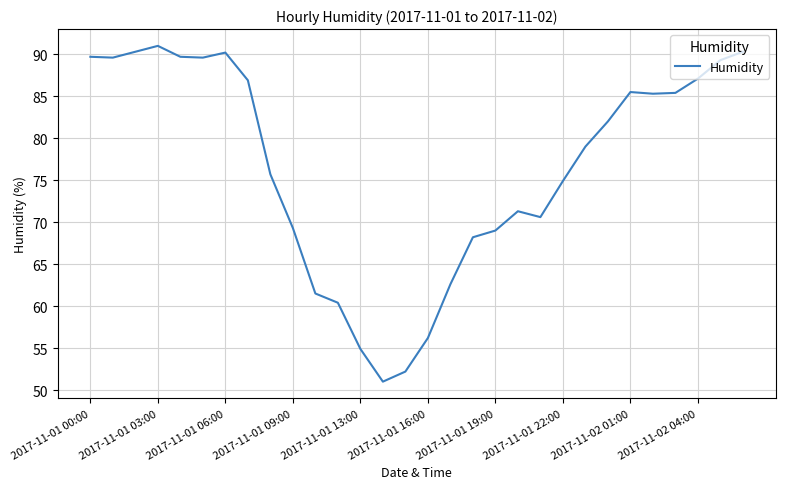

What is the difference between the maximum and minimum values?

40.0